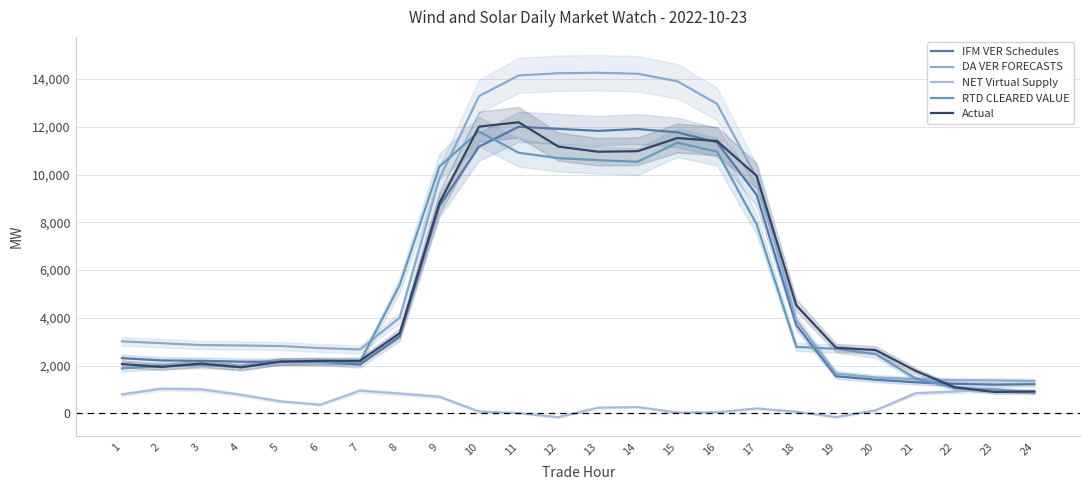

How many distinct data groups are displayed?

5